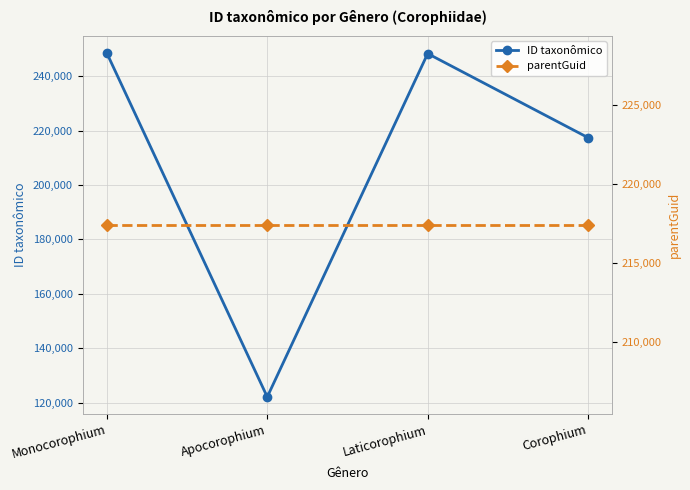

In ID taxonômico, how many points are higher than both neighbors (excluding endpoints)?

1